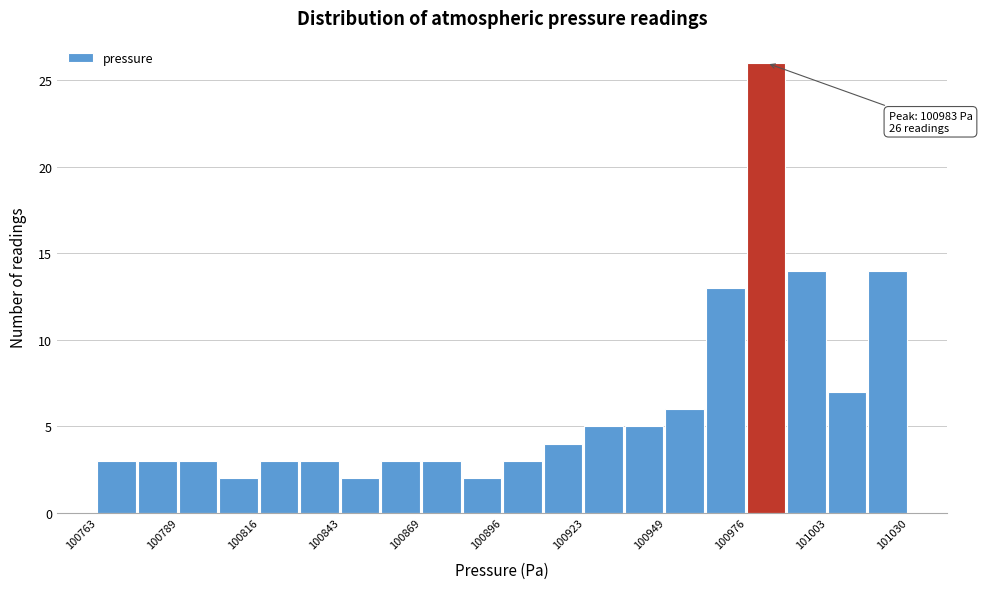

Around what value on the x-axis is the tallest bar? Give the approximate position of its centre, as read against the axis.

100985